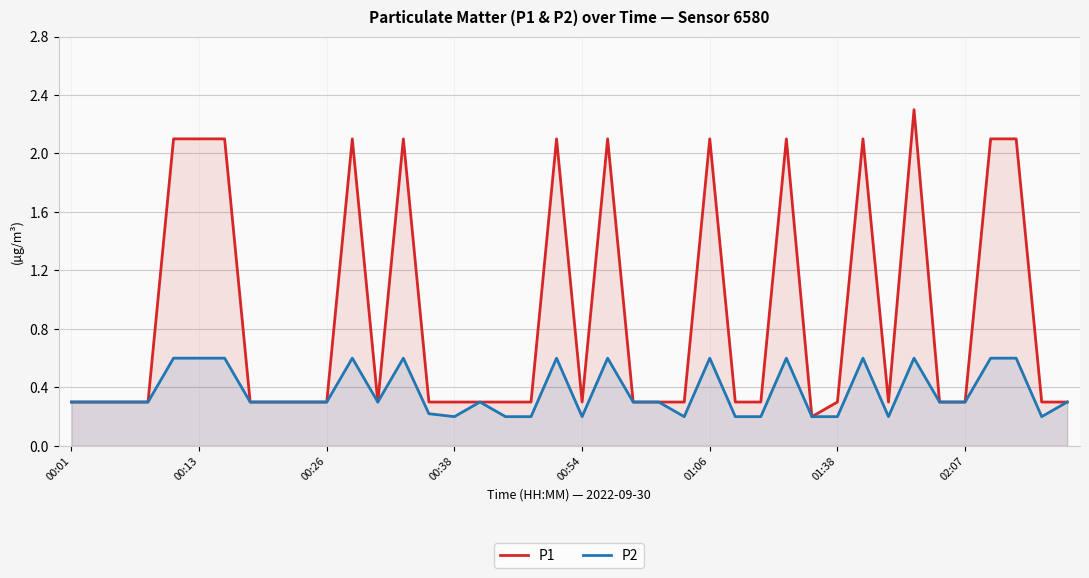

At which category is the sum across all series the highest?

33